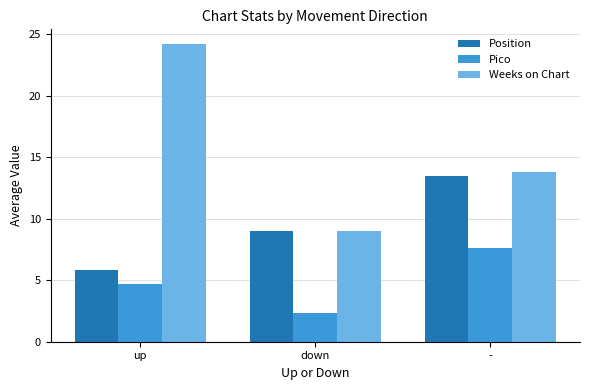

How many values in the Pico series are below 4?

1